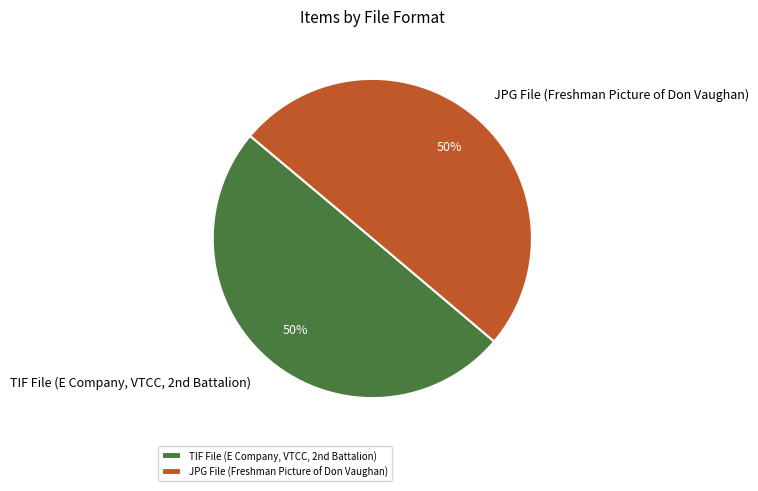

To the nearest percent, what is the average slice percentage?

50%